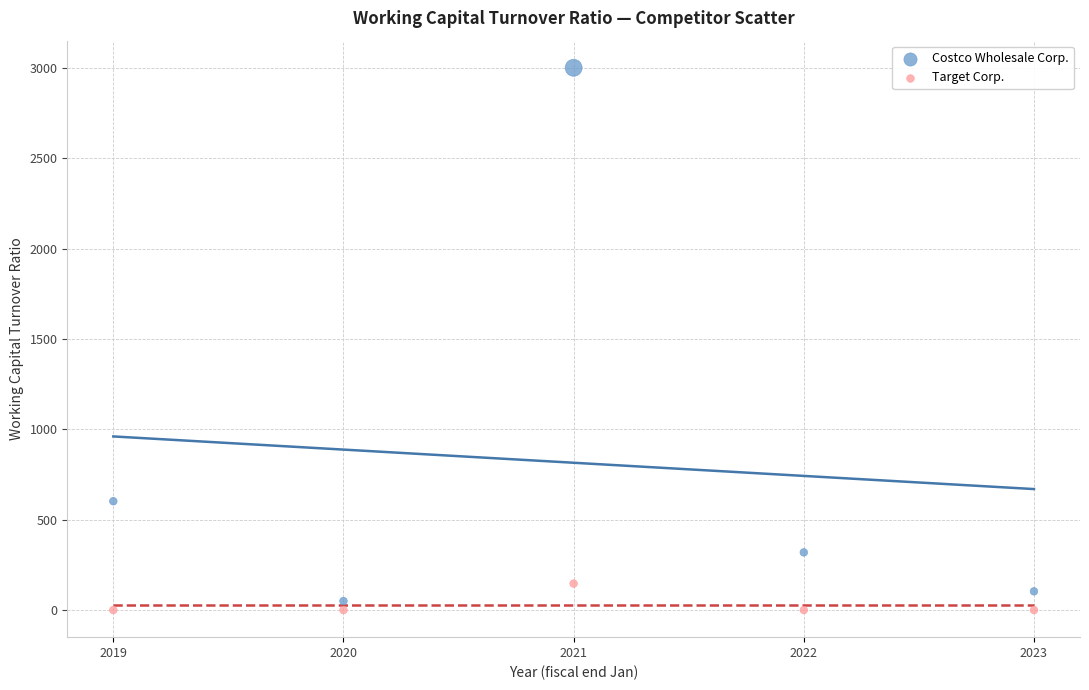

Across all data points, what is the average Y value?

422.2